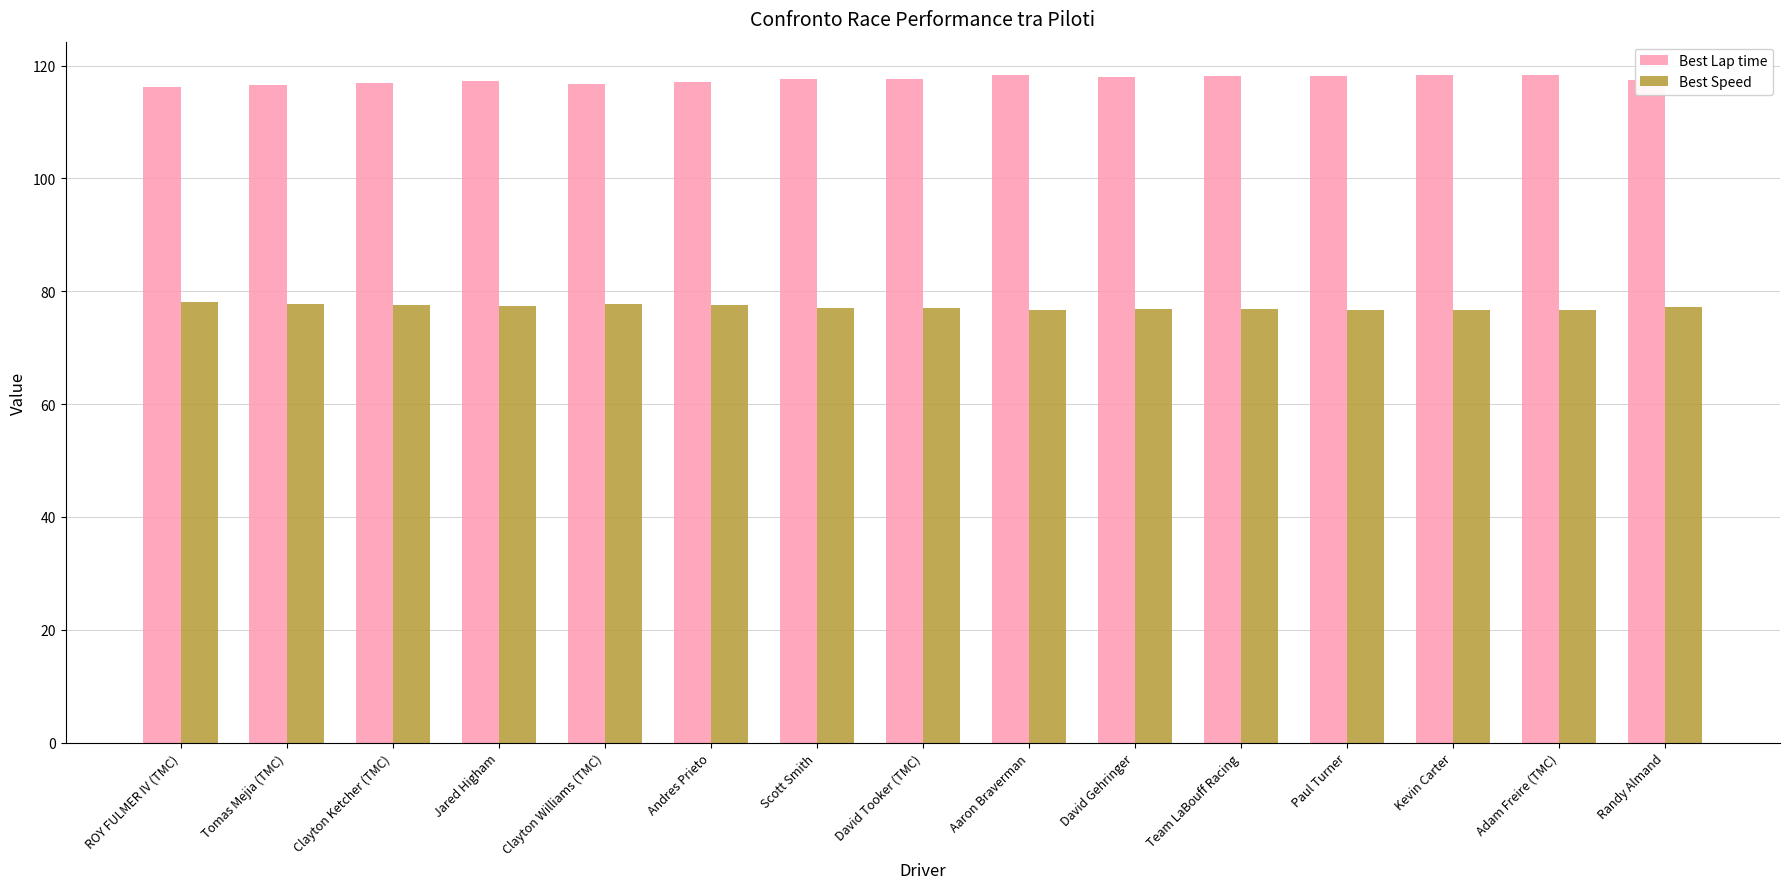

What is the spread (max minus min) of values at Scott Smith?

40.5